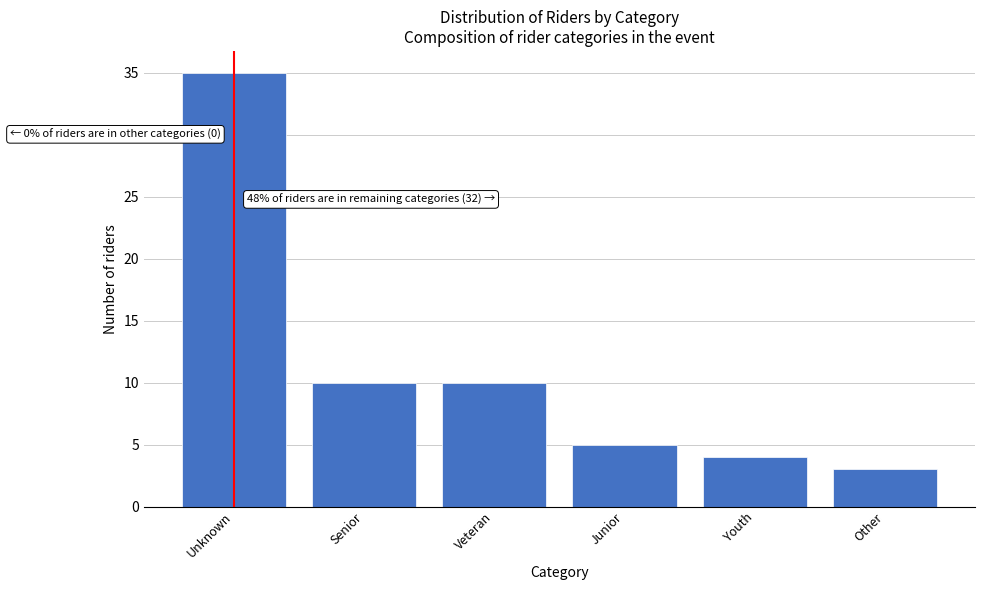

Reading right to left, extract all data points from this chart.

3	4	5	10	10	35